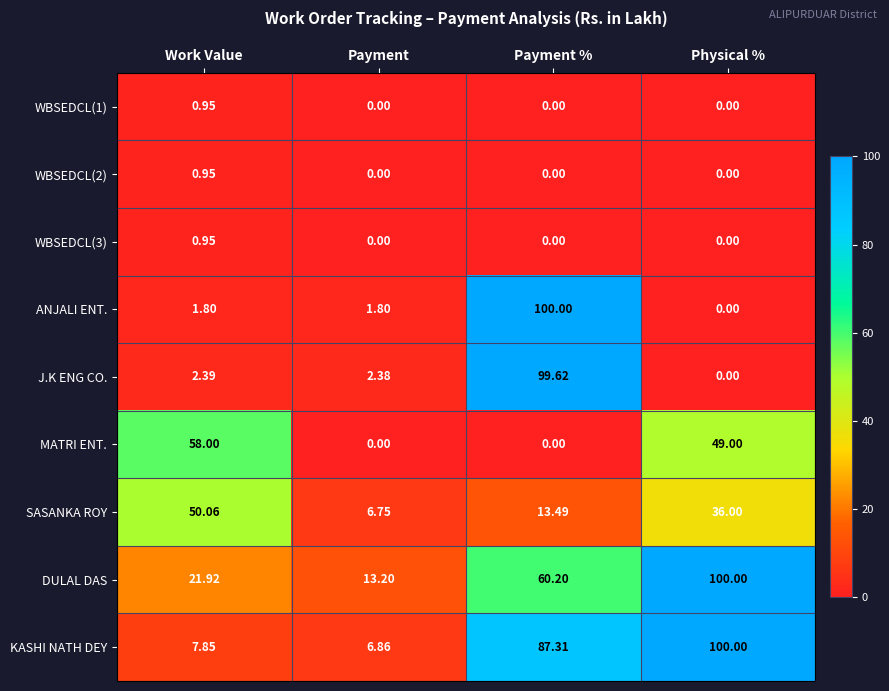

How many values in the ANJALI ENT. series exceed 1?

3